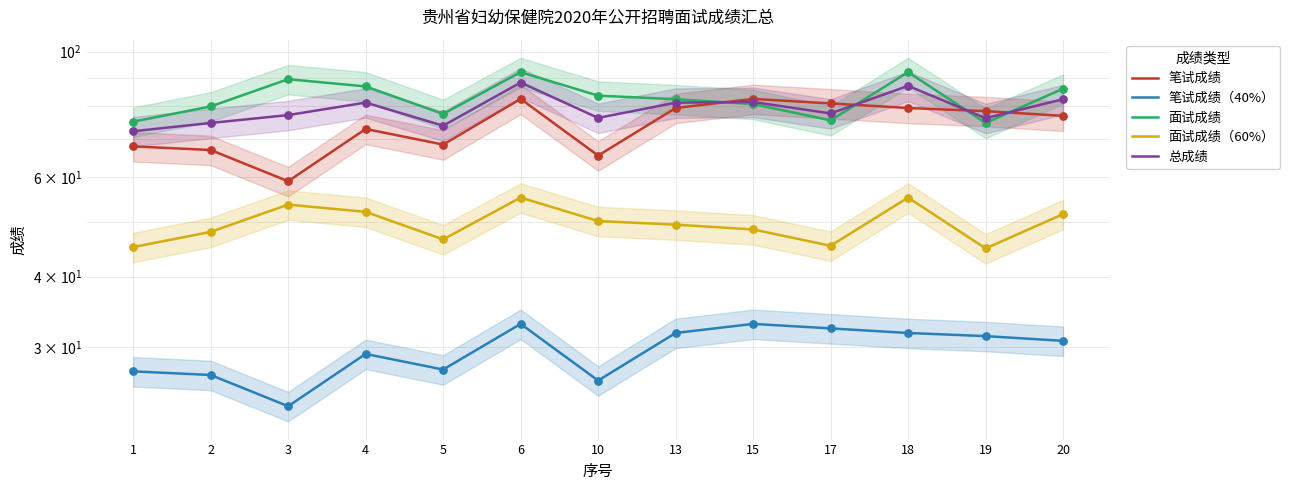

Which series has the widest spread of Y values?

笔试成绩